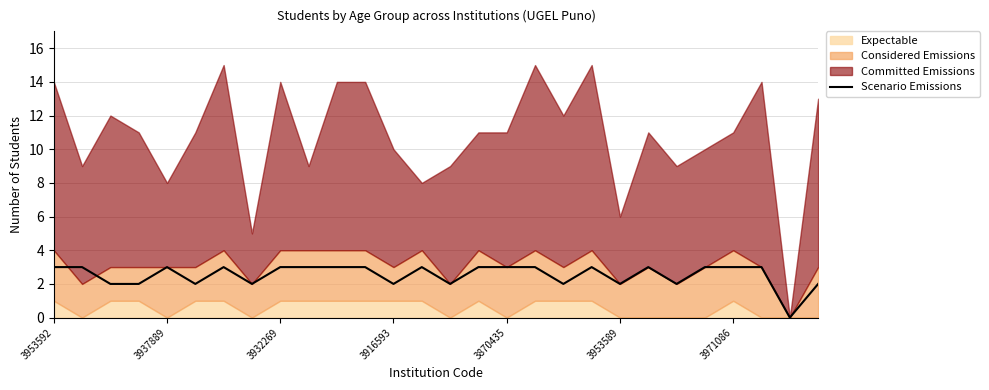

True or false: Scenario Emissions has a value of 2 at 3932269.

False